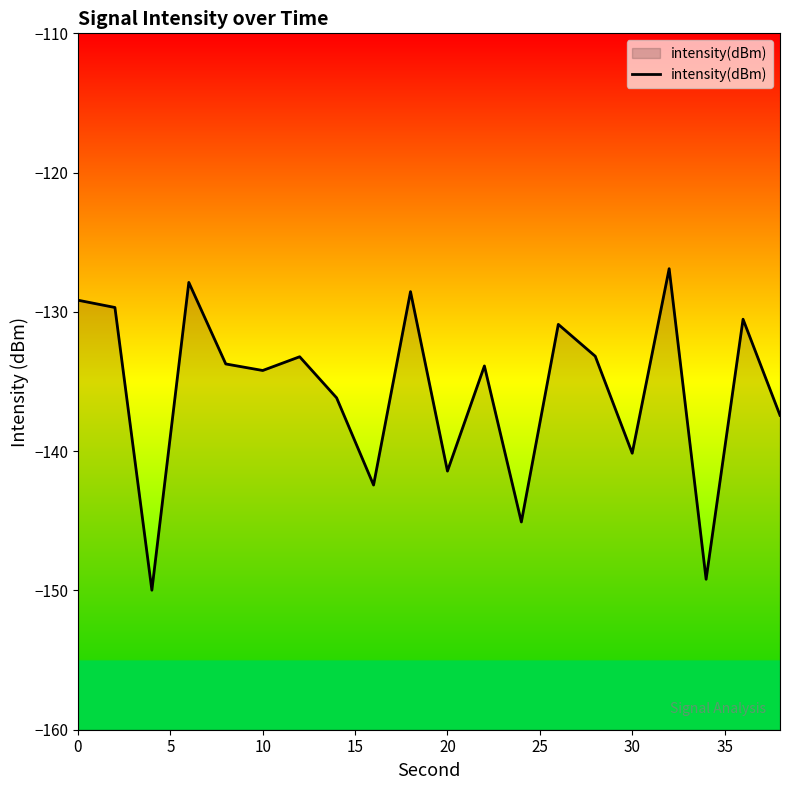

The value at 30 is -140.1. True or false?

True